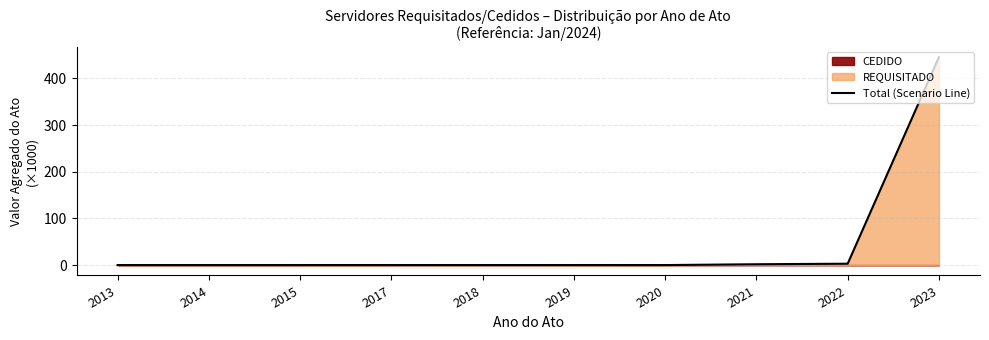

How many points are higher than both their immediate neighbors (excluding endpoints)?

1